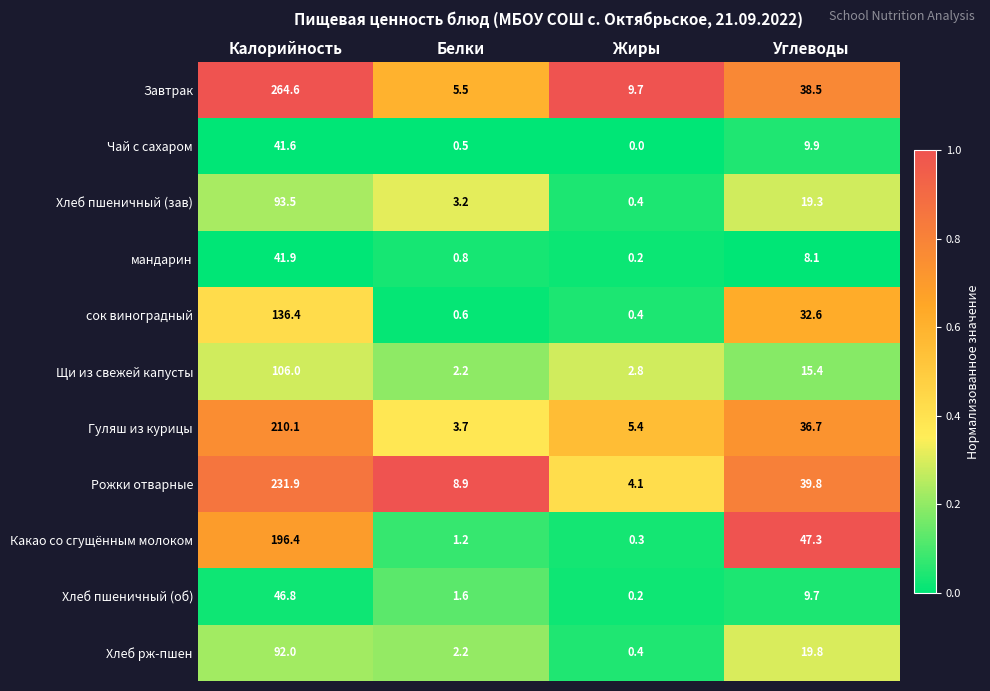

At which category is the sum across all series the highest?

Калорийность